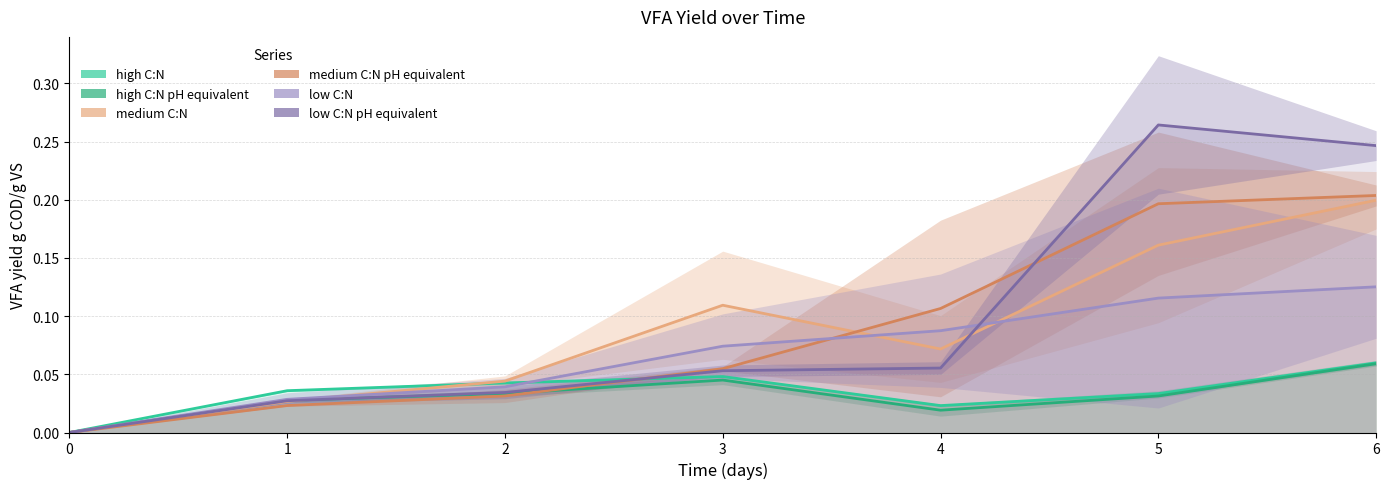

Does the chart display data point markers on the line(s)?

No